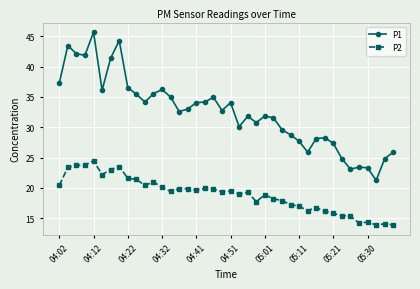

What is the average value of the P1 series?

32.5